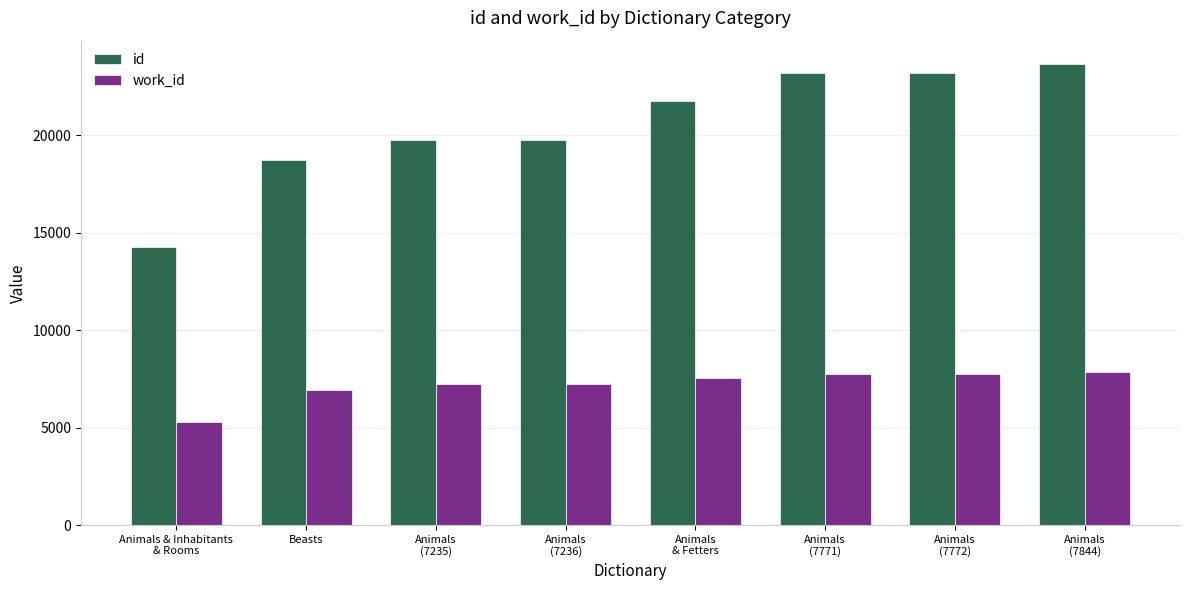

What position from the right is Animals
(7235)?

6